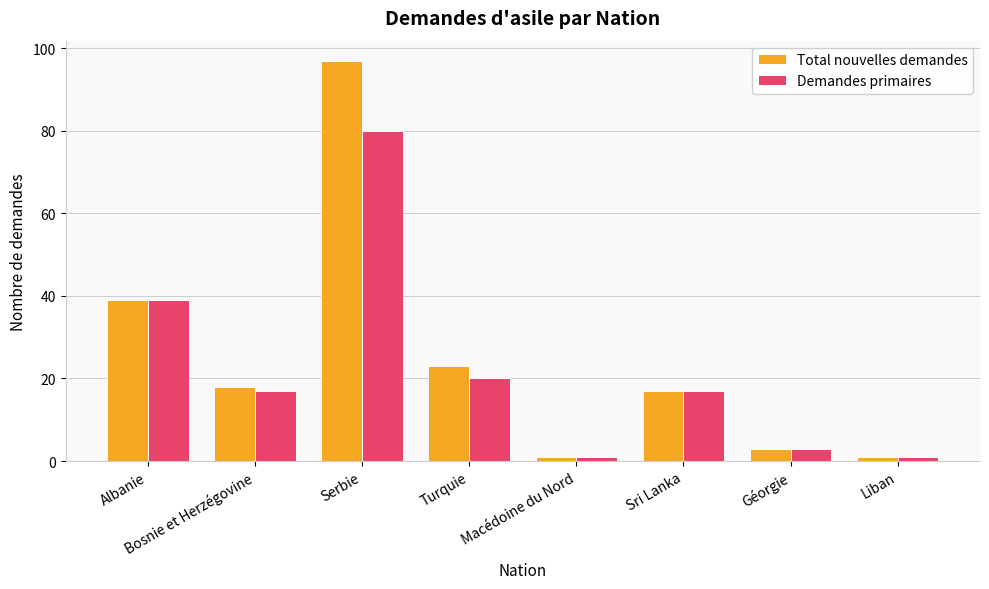

What is the difference between the second highest and second lowest values in the Total nouvelles demandes series?

38